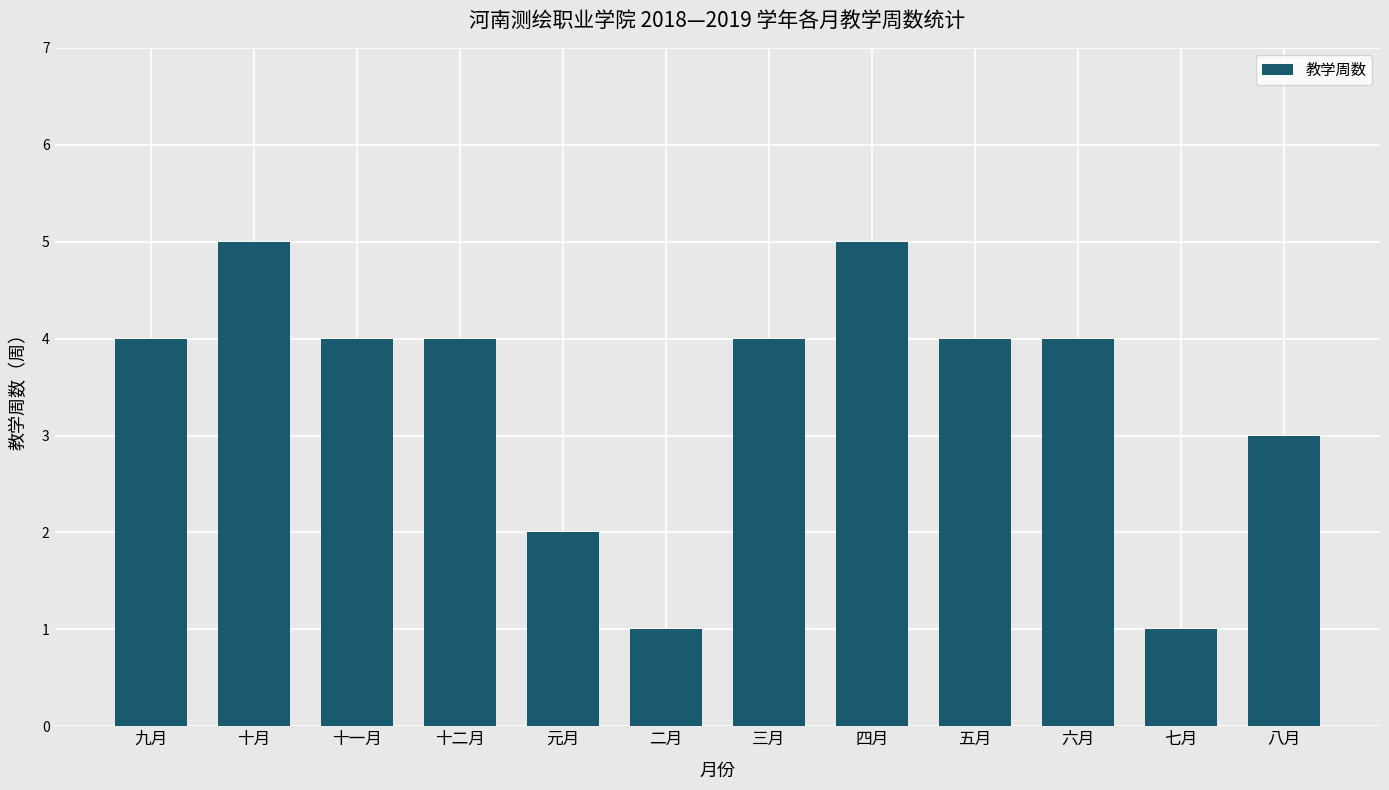

What is the difference between the second highest and second lowest values?

4